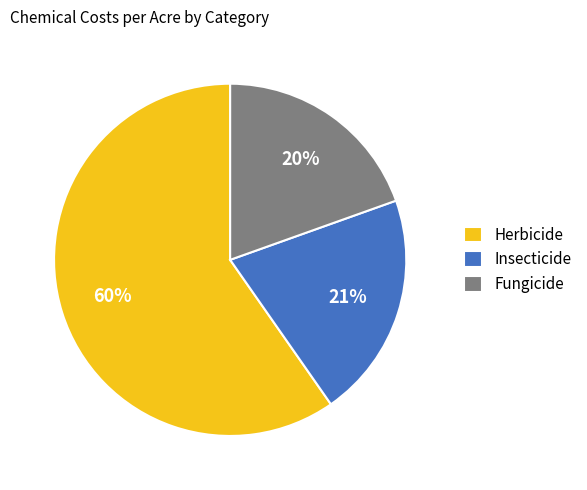

Do Fungicide and Insecticide together represent more than half of the pie?

No